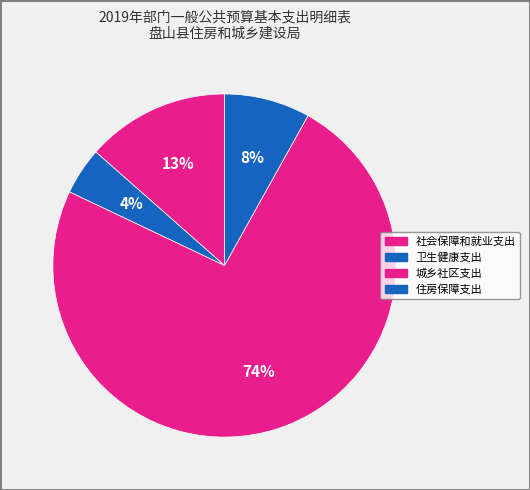

Is it true that 社会保障和就业支出 is 13% of the pie?

True